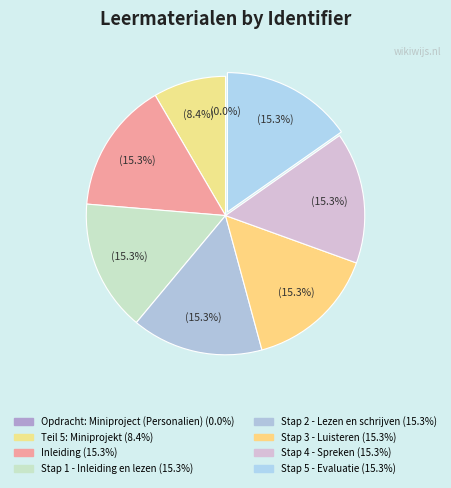

What is the smallest slice in the pie chart?

Opdracht: Miniproject (Personalien)